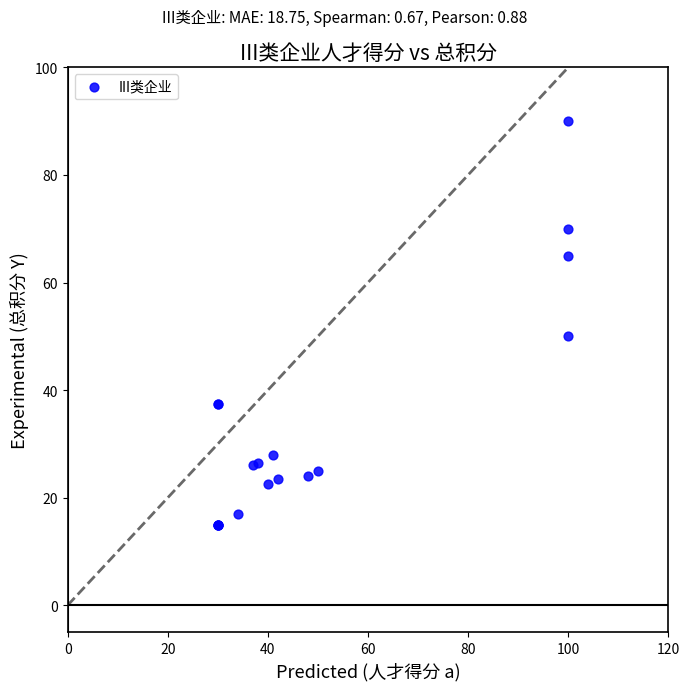

What Y value in the scatter plot is closest to 52?

50.0